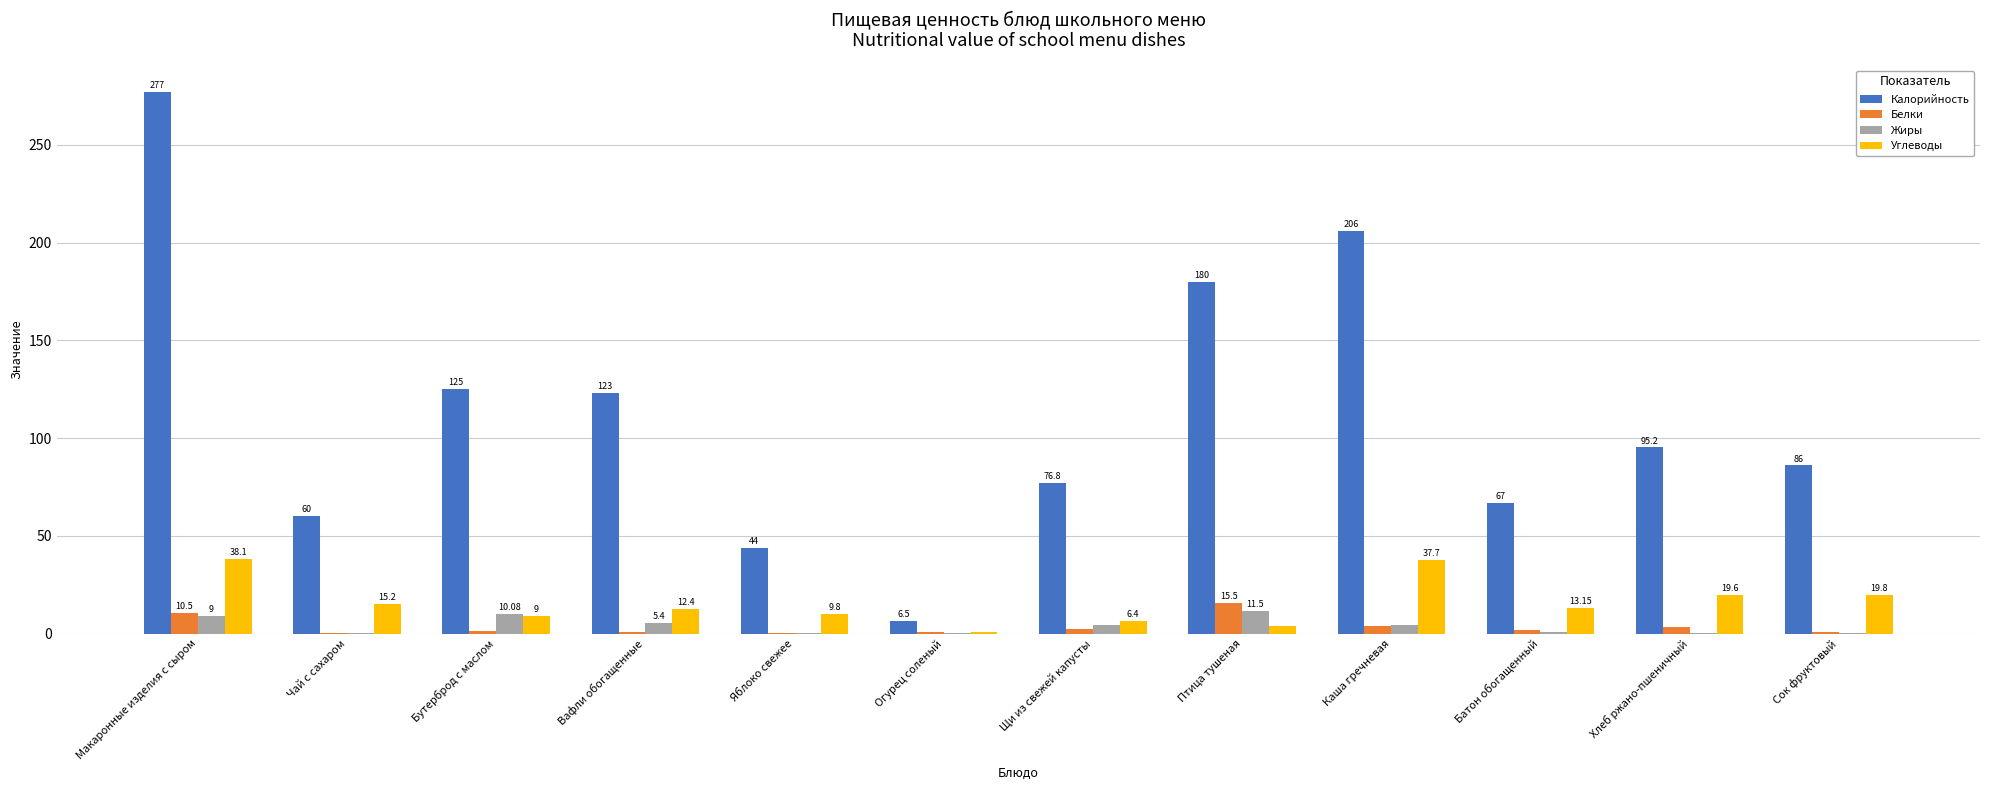

What is the total value across all series at Чай с сахаром?

75.6